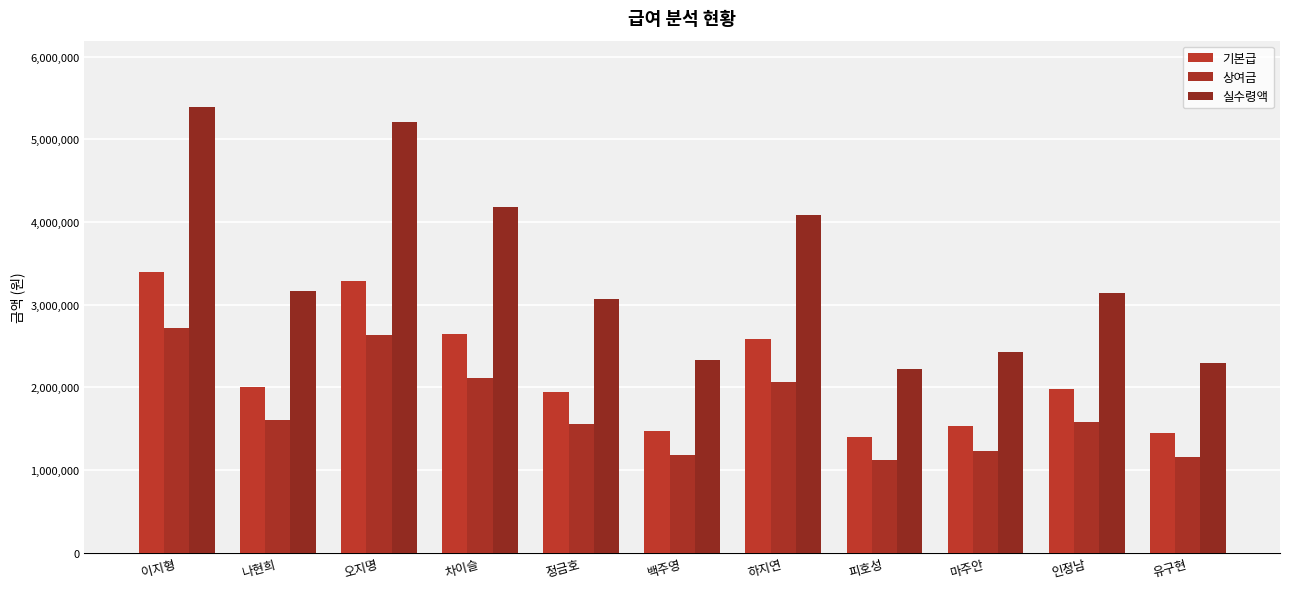

What is the greatest value displayed?

5386000